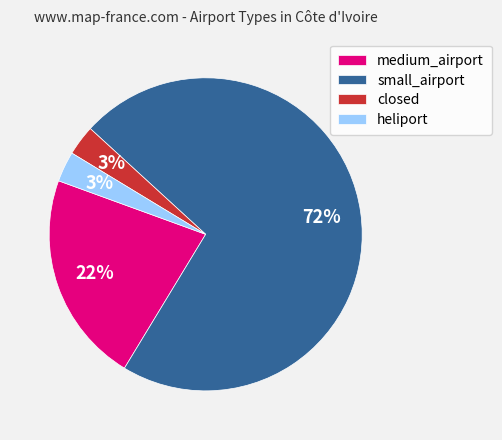

Count the number of slices in the pie.

4